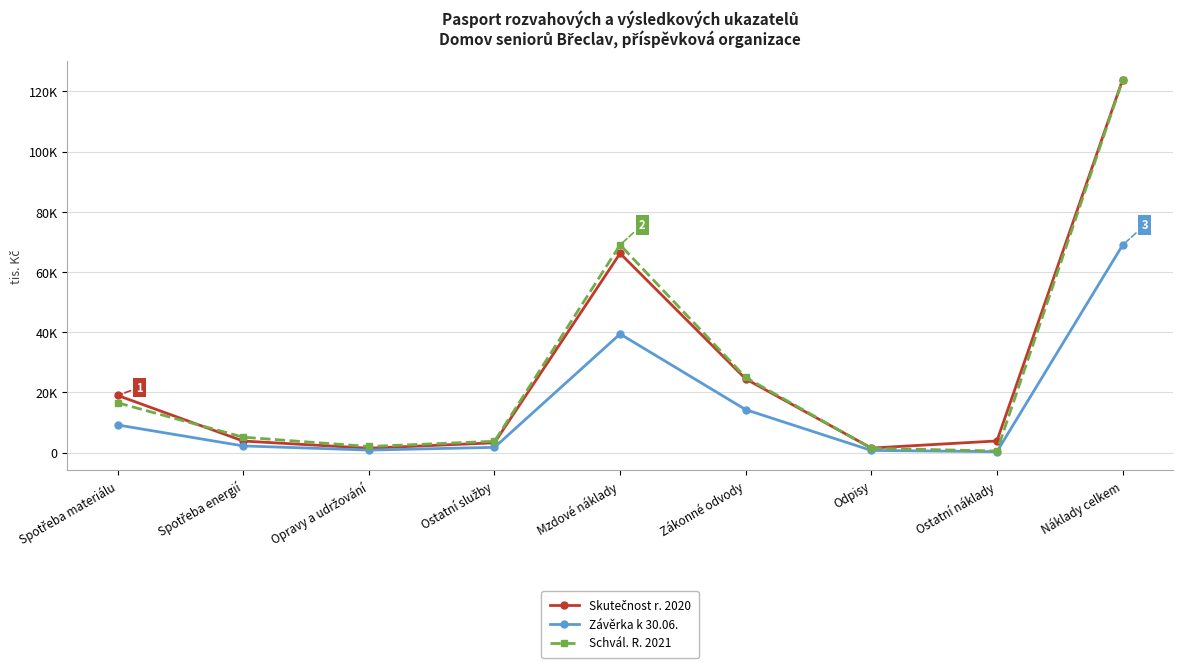

At which category does the chart reach its minimum across all series?

Ostatní náklady